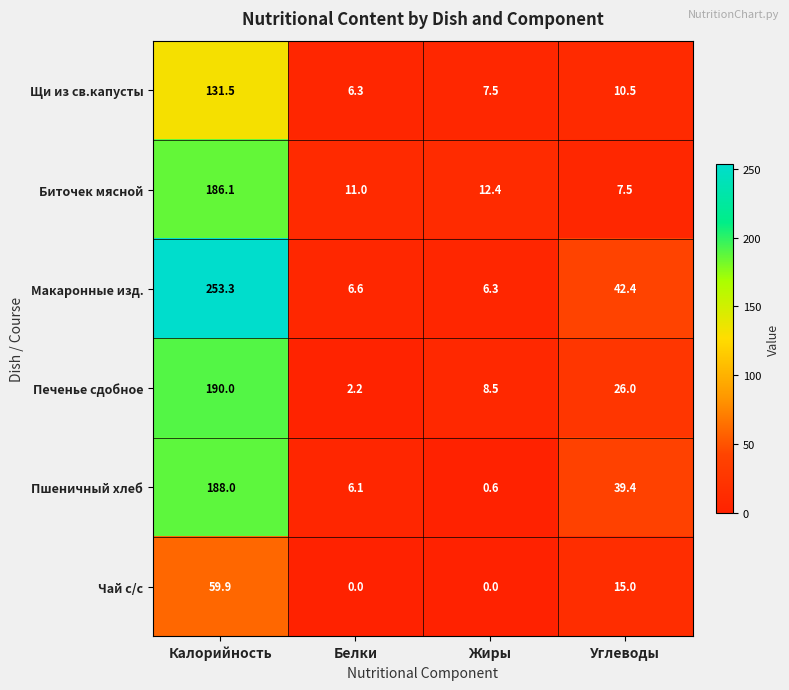

What is the average value of the Печенье сдобное series?

56.7